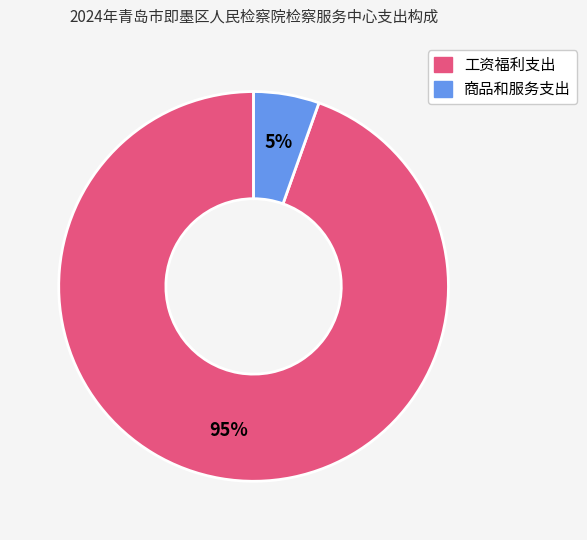

To the nearest percent, what is the combined percentage of 工资福利支出 and 商品和服务支出?

100%